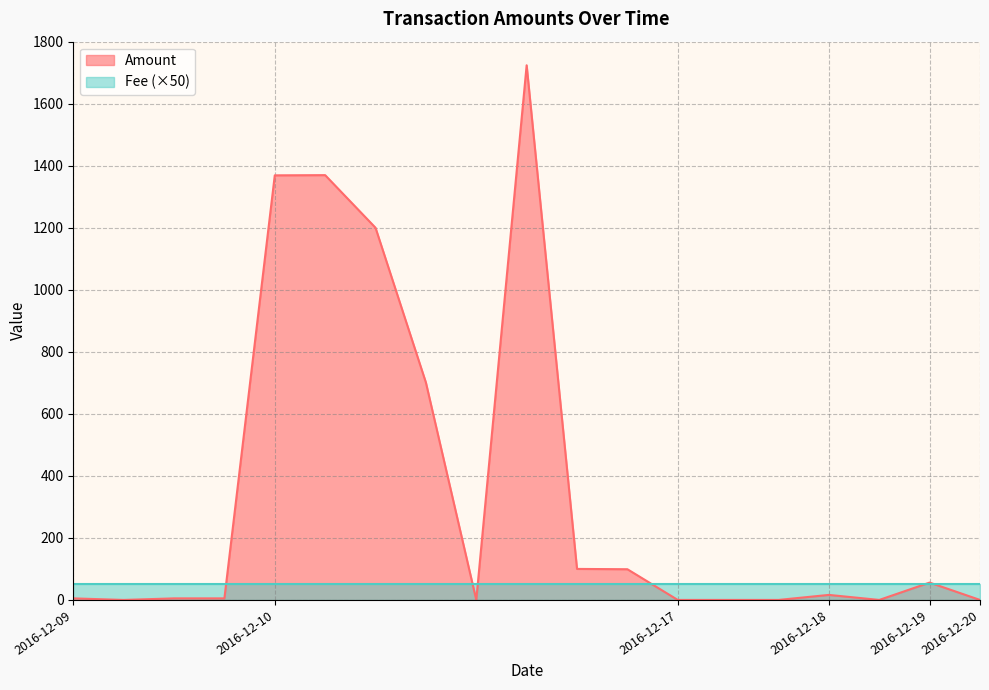

What are all the series names shown in the legend?

Amount, Fee